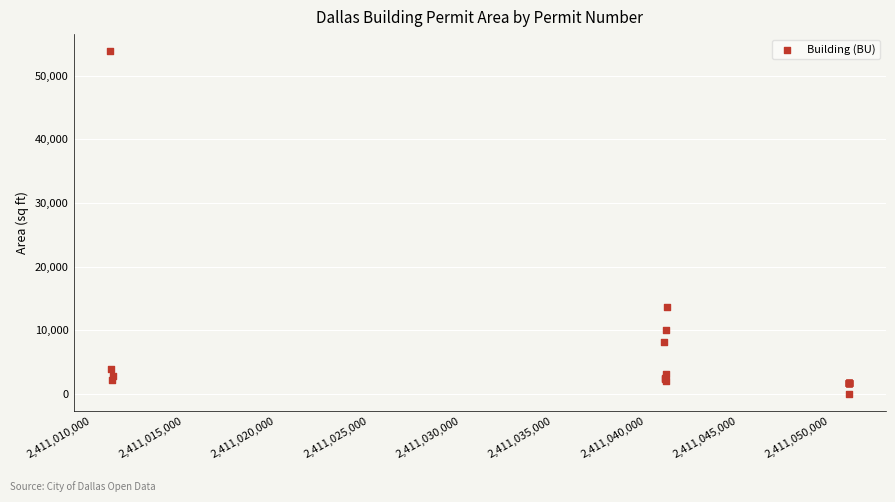

What Y value in the scatter plot is closest to 26913?

13650